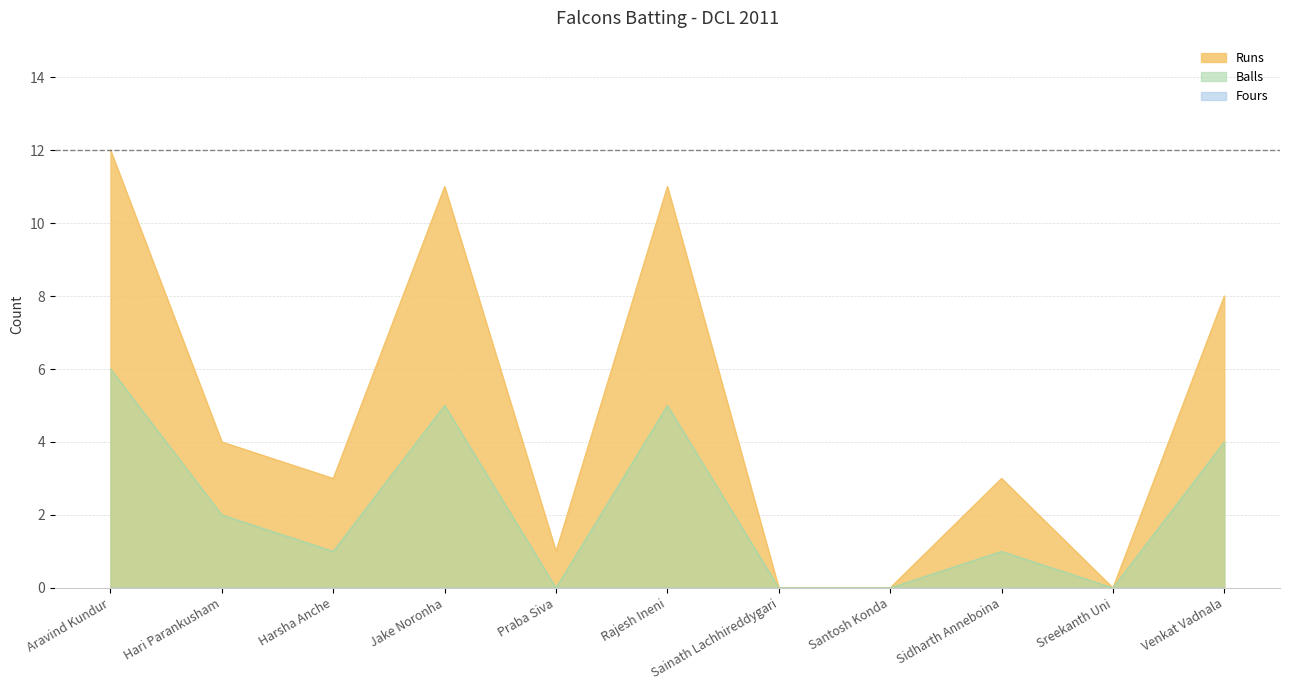

Reading right to left, what are all the values shown in this chart?

Runs: Venkat Vadnala=8	Sreekanth Uni=0	Sidharth Anneboina=3	Santosh Konda=0	Sainath Lachhireddygari=0	Rajesh Ineni=11	Praba Siva=1	Jake Noronha=11	Harsha Anche=3	Hari Parankusham=4	Aravind Kundur=12
Balls: Venkat Vadnala=4	Sreekanth Uni=0	Sidharth Anneboina=1	Santosh Konda=0	Sainath Lachhireddygari=0	Rajesh Ineni=5	Praba Siva=0	Jake Noronha=5	Harsha Anche=1	Hari Parankusham=2	Aravind Kundur=6